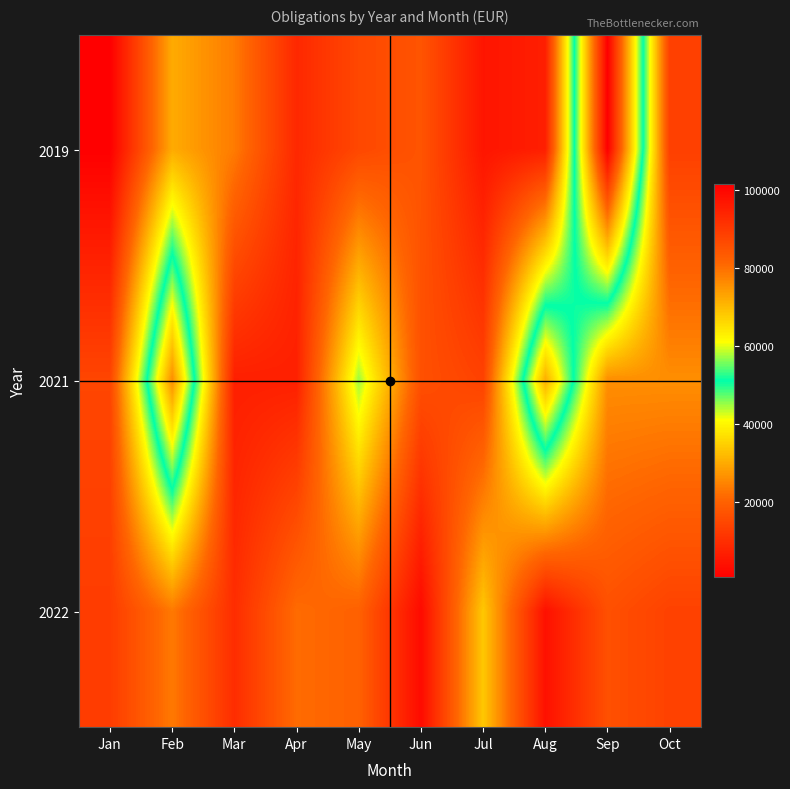

Between Apr and May, which series saw the biggest shift?

2021